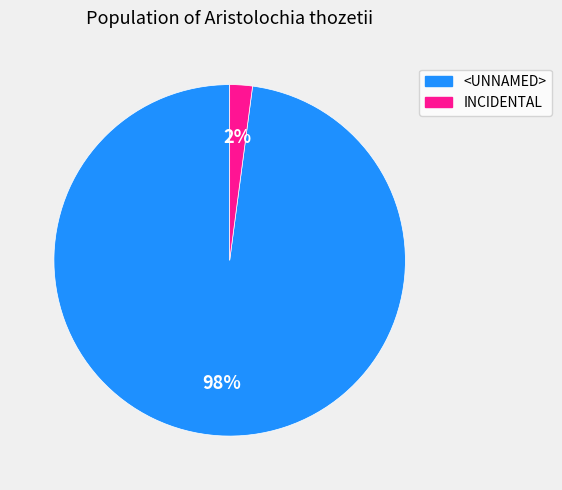

What percentage is the <UNNAMED> slice, to the nearest percent?

98%